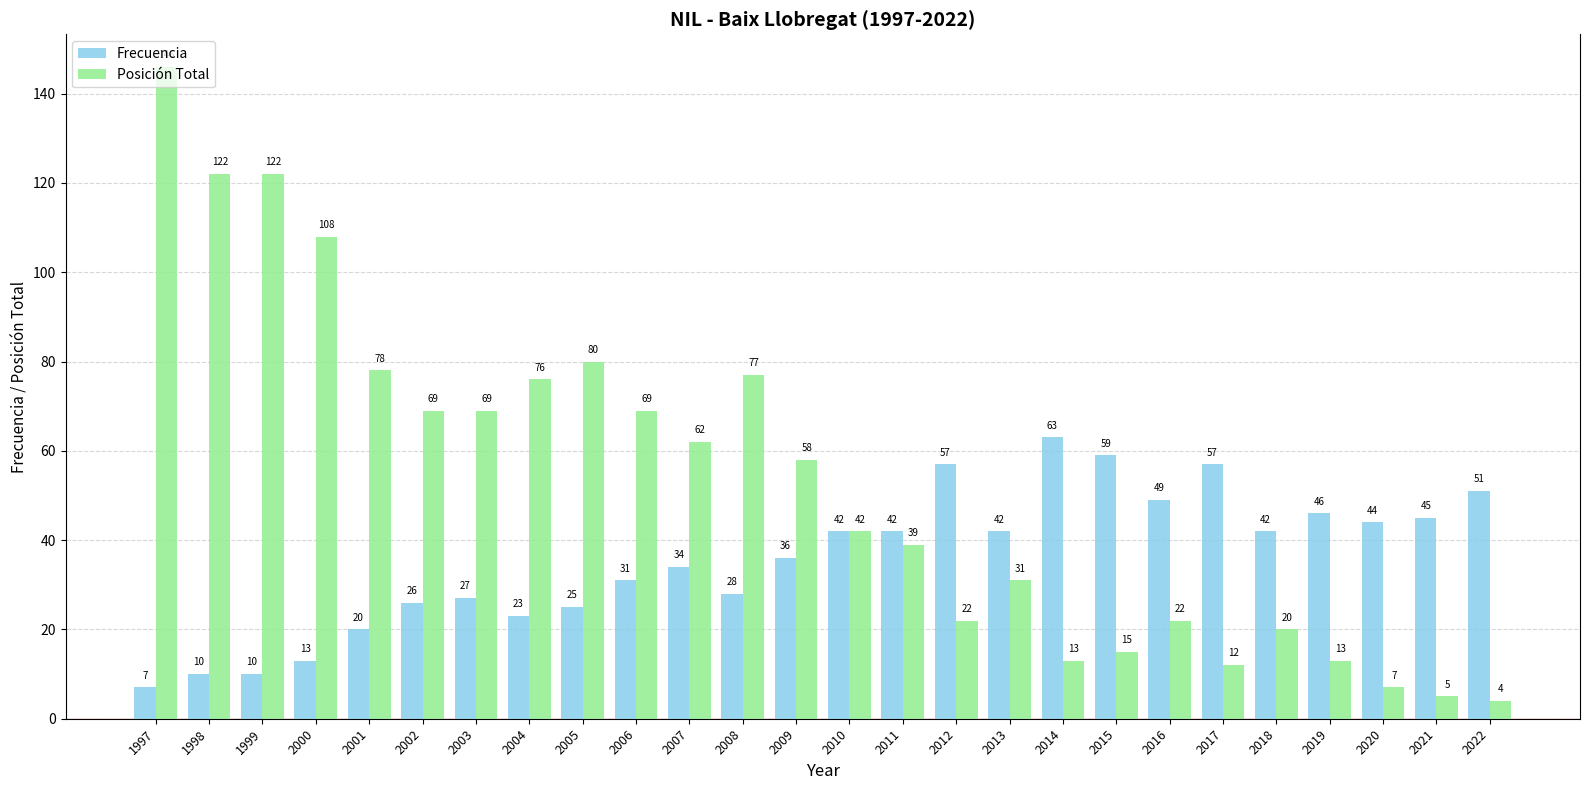

Reading right to left, extract all data points from this chart.

Frecuencia: 51	45	44	46	42	57	49	59	63	42	57	42	42	36	28	34	31	25	23	27	26	20	13	10	10	7
Posición Total: 4	5	7	13	20	12	22	15	13	31	22	39	42	58	77	62	69	80	76	69	69	78	108	122	122	146